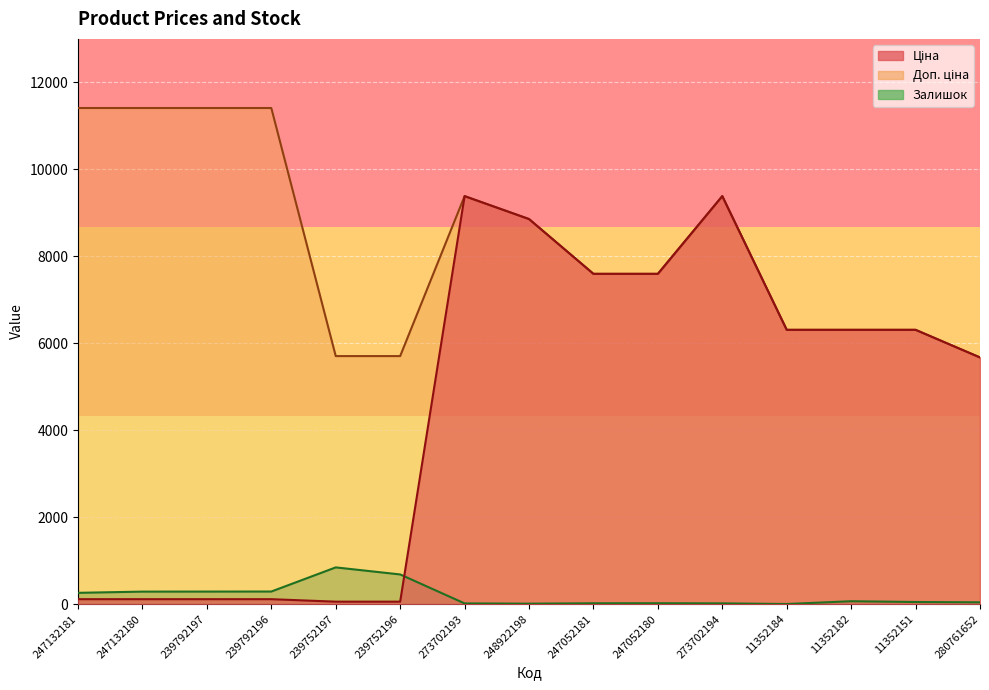

How many distinct data groups are displayed?

3